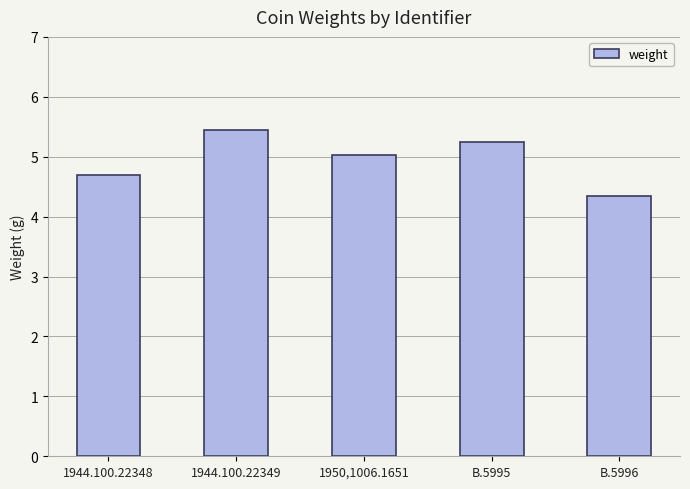

Rank the categories by value from highest to lowest.

1944.100.22349, B.5995, 1950,1006.1651, 1944.100.22348, B.5996